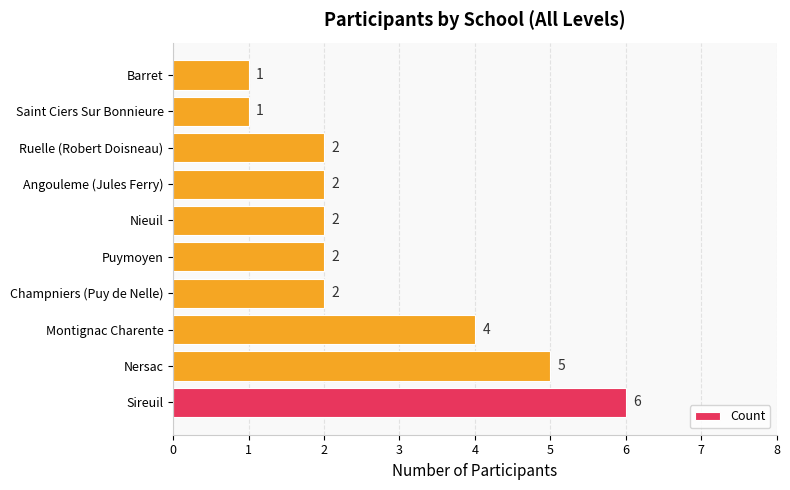

Which label corresponds to the largest value in the chart?

Sireuil